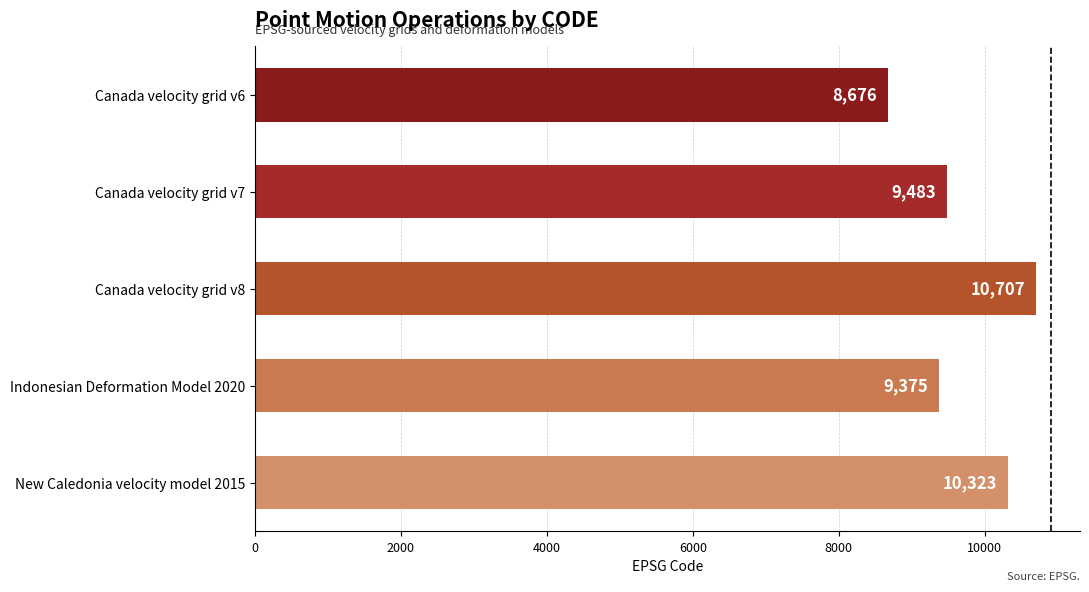

Rank the categories by value from highest to lowest.

Canada velocity grid v8, New Caledonia velocity model 2015, Canada velocity grid v7, Indonesian Deformation Model 2020, Canada velocity grid v6